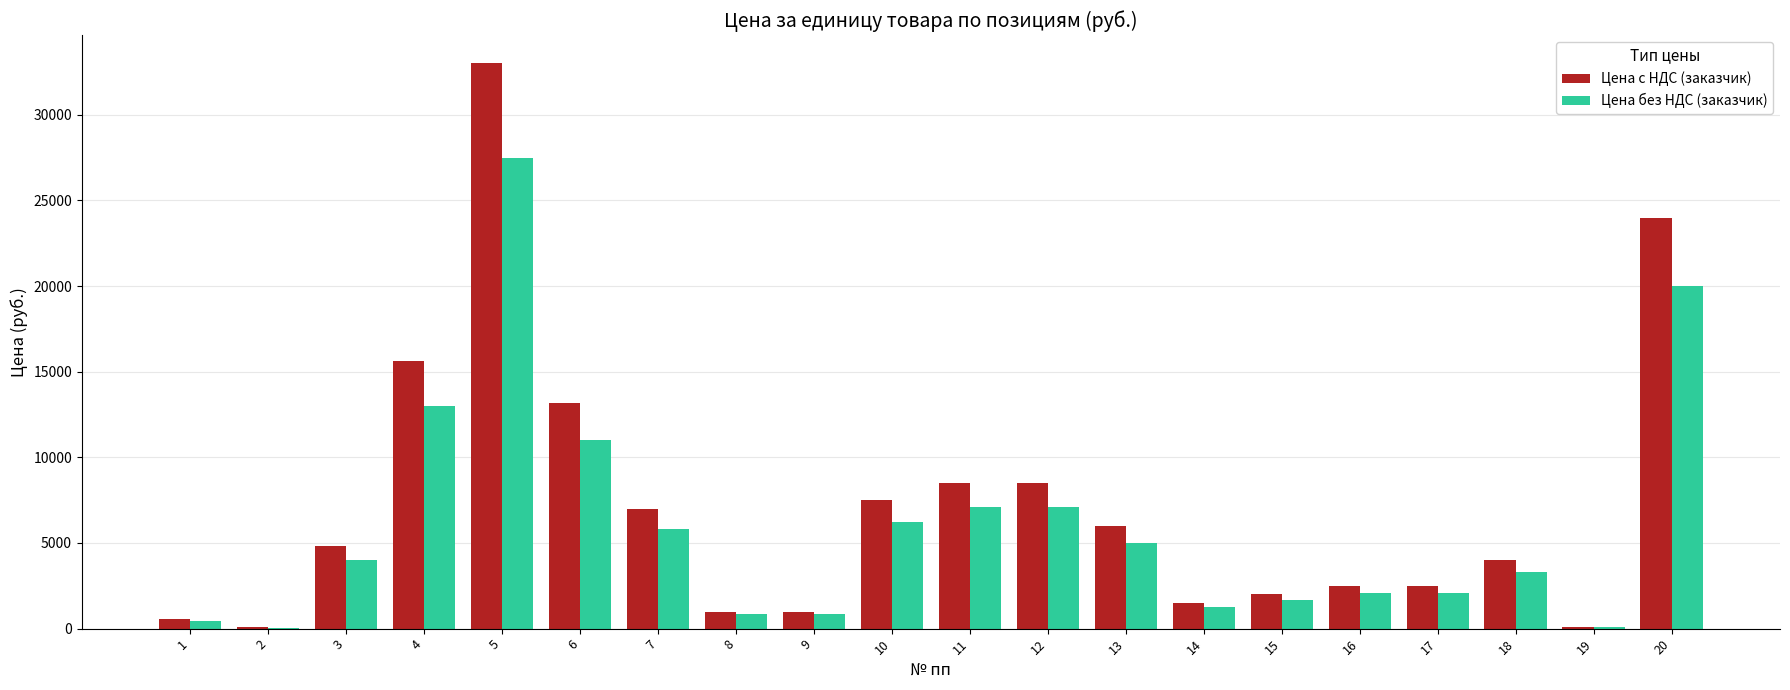

What is the maximum value for Цена с НДС (заказчик)?

33000.0